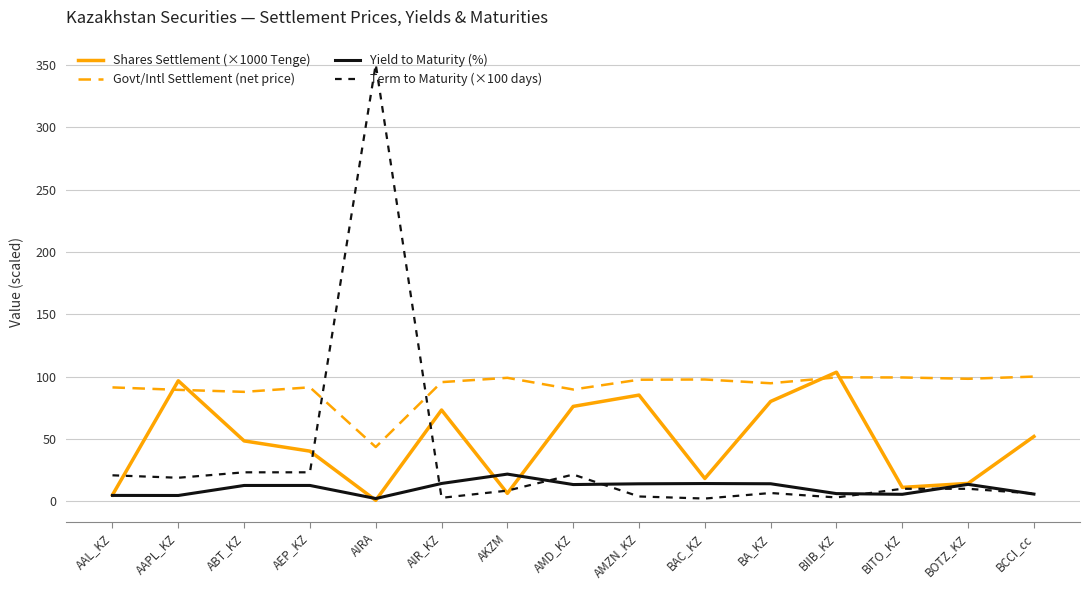

What is the greatest value displayed?

350.7